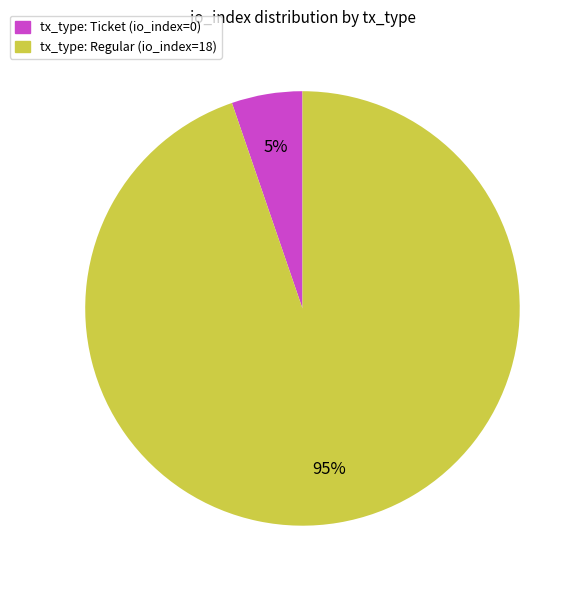

Do tx_type: Regular (io_index=18) and tx_type: Ticket (io_index=0) together represent more than half of the pie?

Yes